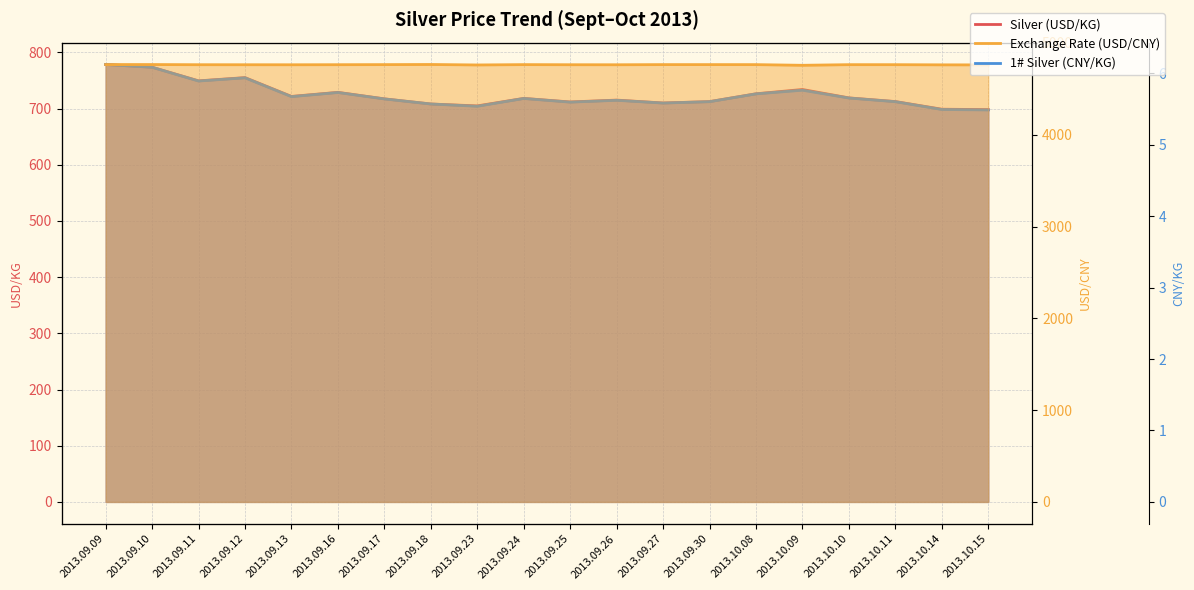

Reading left to right, extract all data points from this chart.

Silver (USD/KG): 2013.09.09=778.5	2013.09.10=773.6	2013.09.11=749.4	2013.09.12=755.1	2013.09.13=721.7	2013.09.16=728.9	2013.09.17=717.3	2013.09.18=708.1	2013.09.23=704.8	2013.09.24=718.1	2013.09.25=711.8	2013.09.26=715.1	2013.09.27=710.0	2013.09.30=712.4	2013.10.08=726.3	2013.10.09=734.0	2013.10.10=719.0	2013.10.11=712.5	2013.10.14=698.9	2013.10.15=698.2
1# Silver (CNY/KG): 2013.09.09=4765.0	2013.09.10=4735.0	2013.09.11=4585.0	2013.09.12=4620.0	2013.09.13=4415.0	2013.09.16=4460.0	2013.09.17=4390.0	2013.09.18=4335.0	2013.09.23=4310.0	2013.09.24=4395.0	2013.09.25=4355.0	2013.09.26=4375.0	2013.09.27=4345.0	2013.09.30=4360.0	2013.10.08=4445.0	2013.10.09=4485.0	2013.10.10=4400.0	2013.10.11=4360.0	2013.10.14=4275.0	2013.10.15=4270.0
Exchange Rate (USD/CNY): 2013.09.09=6.1	2013.09.10=6.1	2013.09.11=6.1	2013.09.12=6.1	2013.09.13=6.1	2013.09.16=6.1	2013.09.17=6.1	2013.09.18=6.1	2013.09.23=6.1	2013.09.24=6.1	2013.09.25=6.1	2013.09.26=6.1	2013.09.27=6.1	2013.09.30=6.1	2013.10.08=6.1	2013.10.09=6.1	2013.10.10=6.1	2013.10.11=6.1	2013.10.14=6.1	2013.10.15=6.1